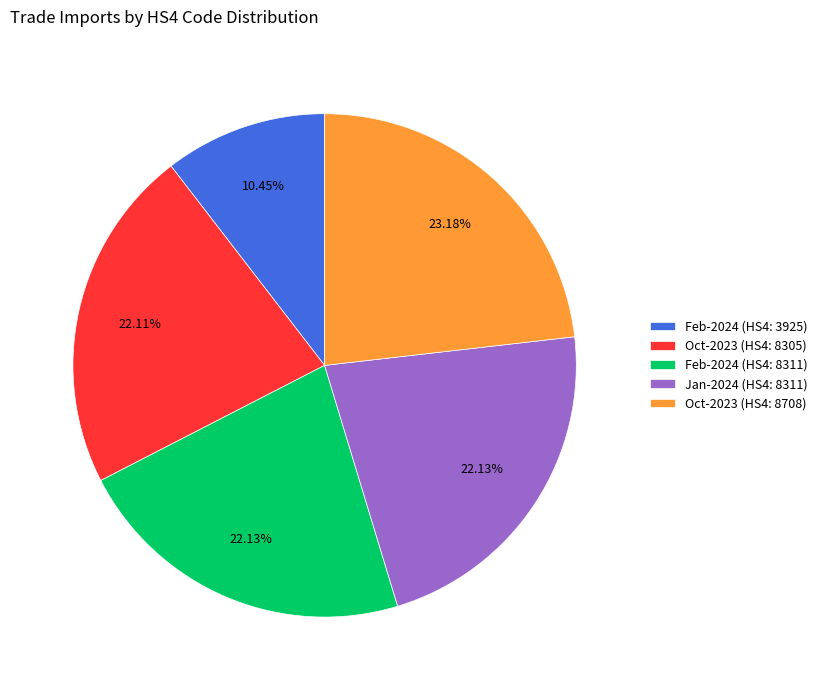

How many segments does this pie chart have?

5